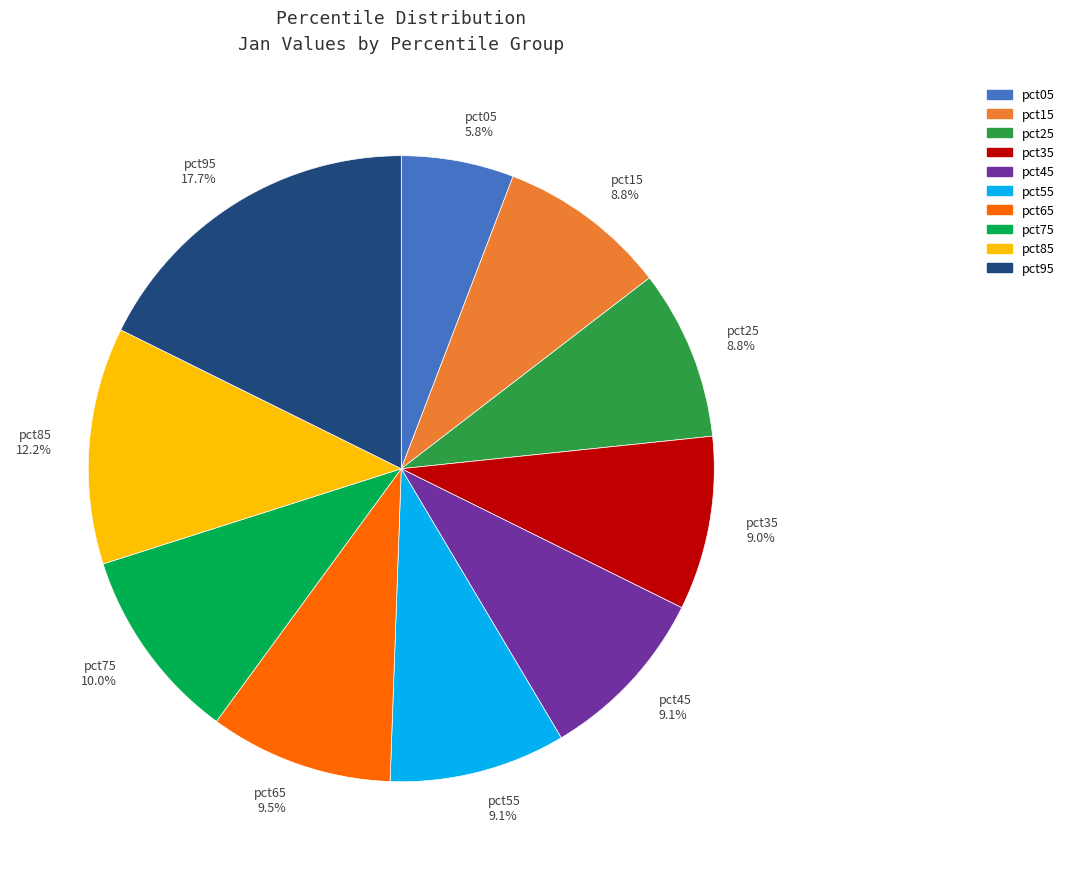

To the nearest percent, what is the combined percentage of pct95 and pct75?

28%